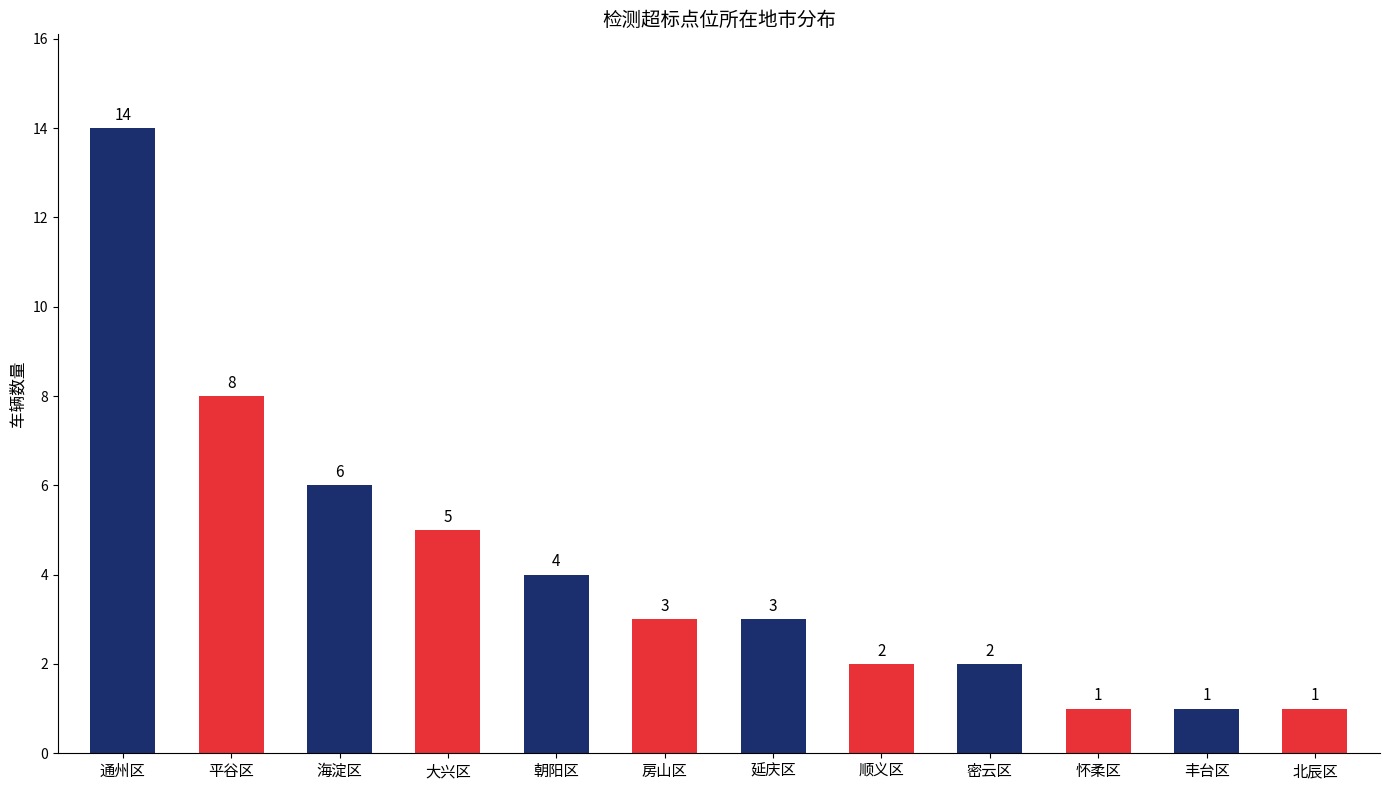

What is the value of the 3rd bar from the left?

6